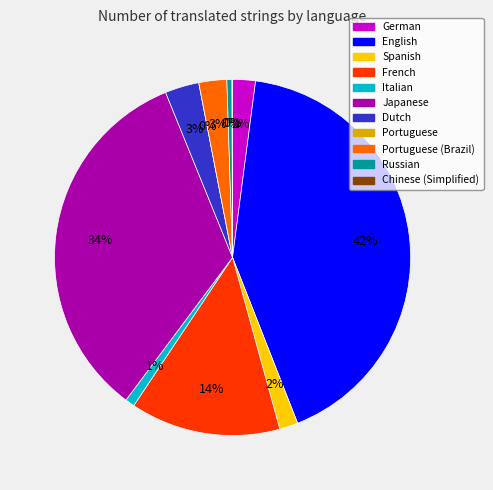

Which category has the smallest portion of the pie?

Portuguese